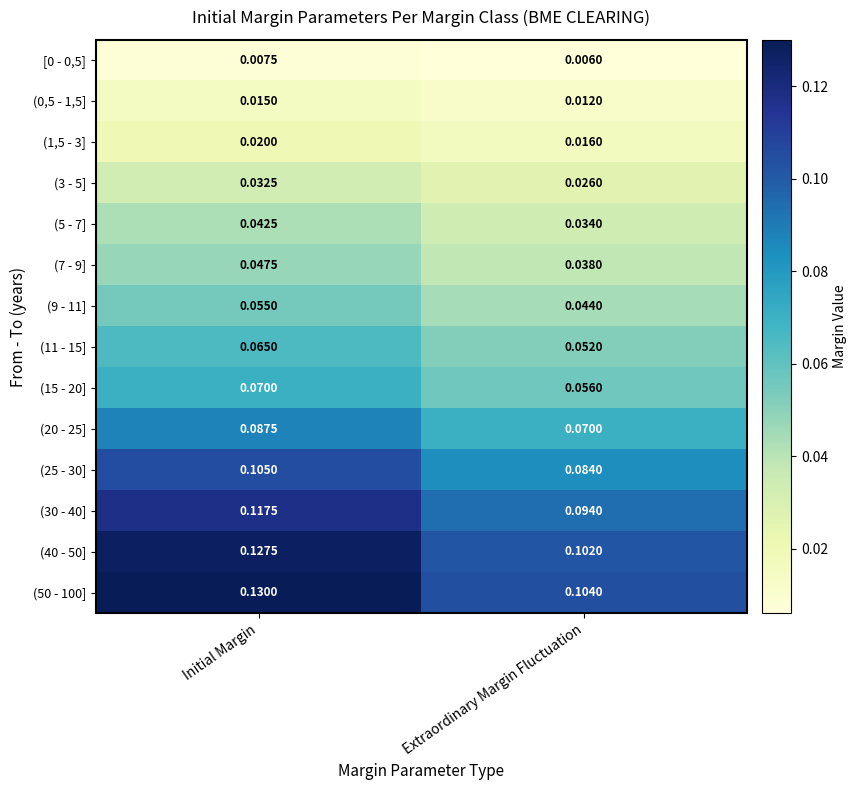

At which category is the sum across all series the highest?

Initial Margin